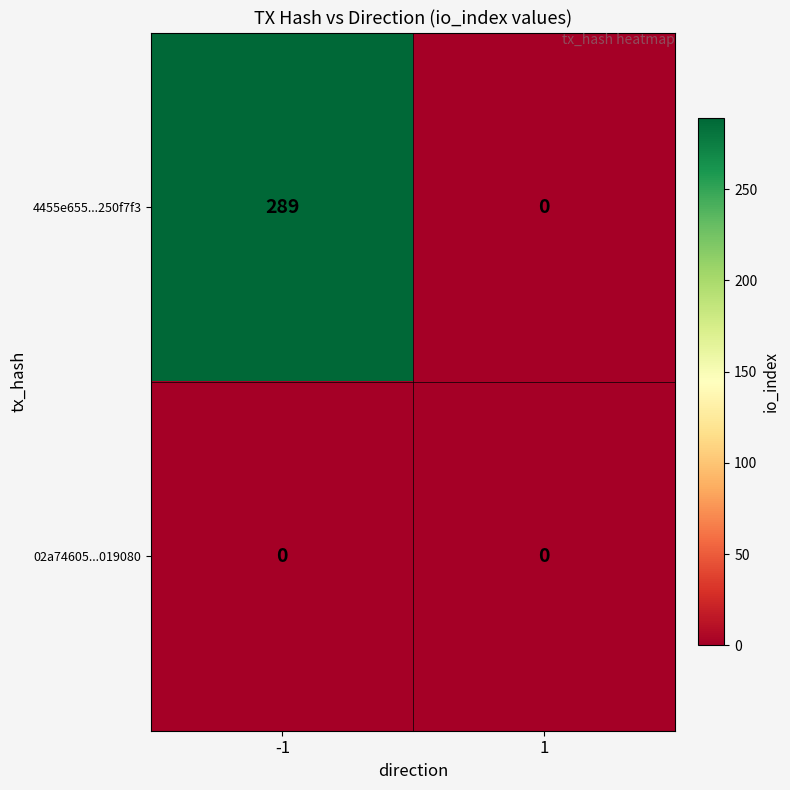

Which series has the largest range (max minus min)?

4455e655...250f7f3